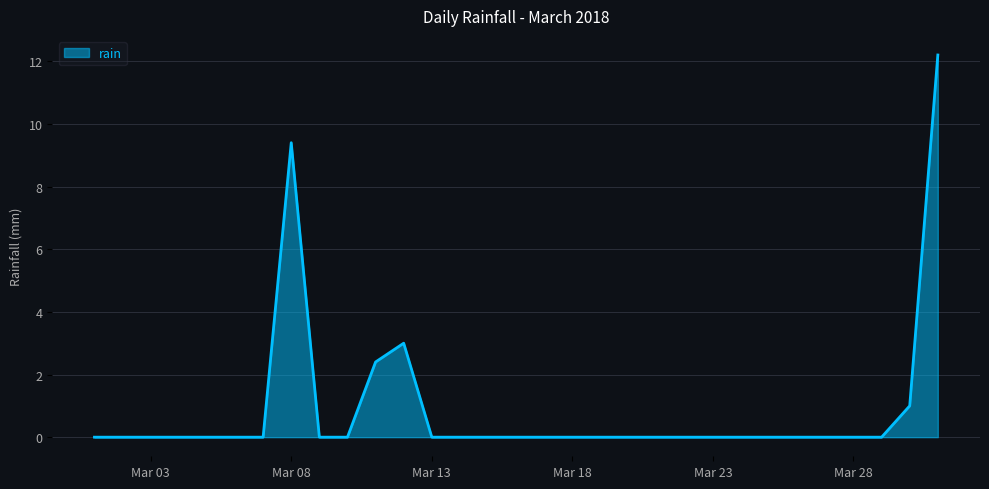

What is the maximum value shown in the chart?

12.2